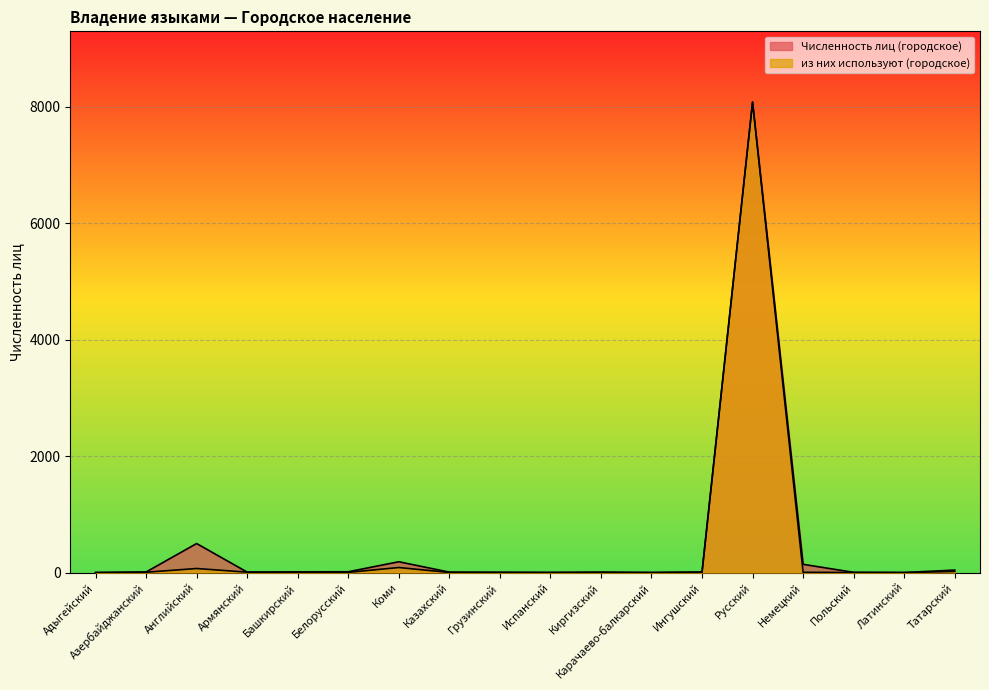

At how many categories does at least one series exceed 7294?

1